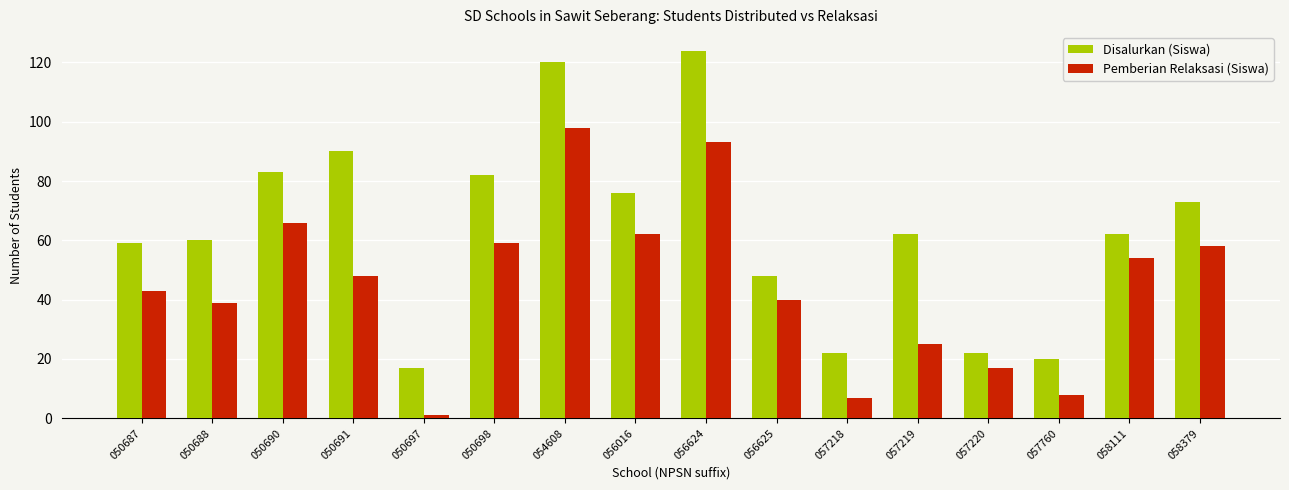

Reading left to right, extract all data points from this chart.

Disalurkan (Siswa): 59	60	83	90	17	82	120	76	124	48	22	62	22	20	62	73
Pemberian Relaksasi (Siswa): 43	39	66	48	1	59	98	62	93	40	7	25	17	8	54	58